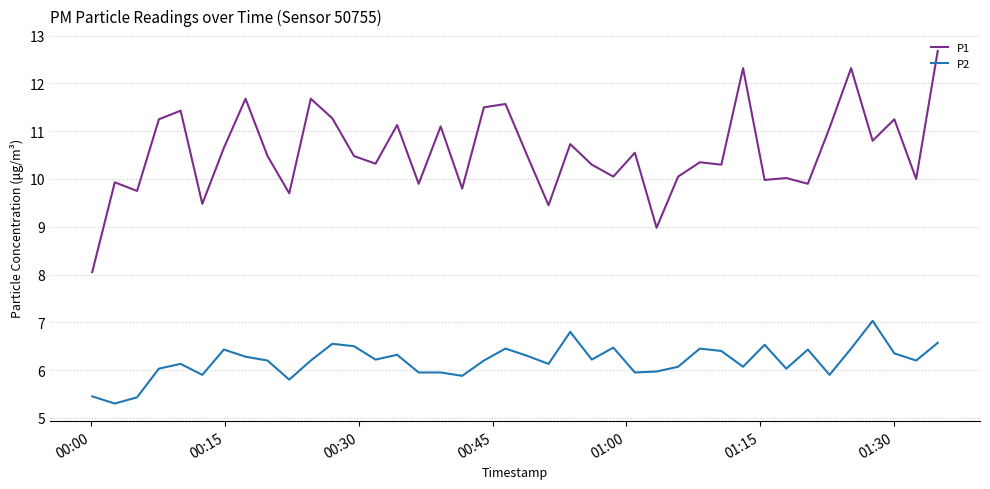

What is the lowest value of the P1 series?

8.1